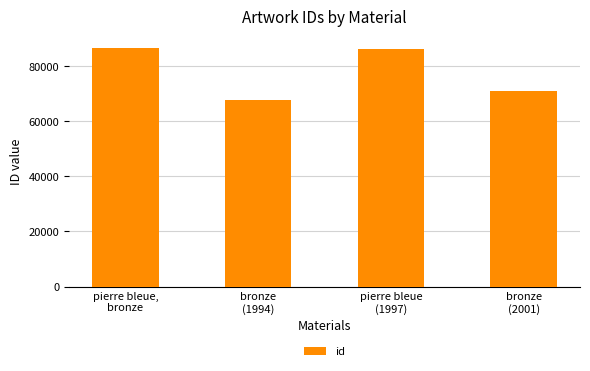

What is the value of the 4th bar from the left?

70874